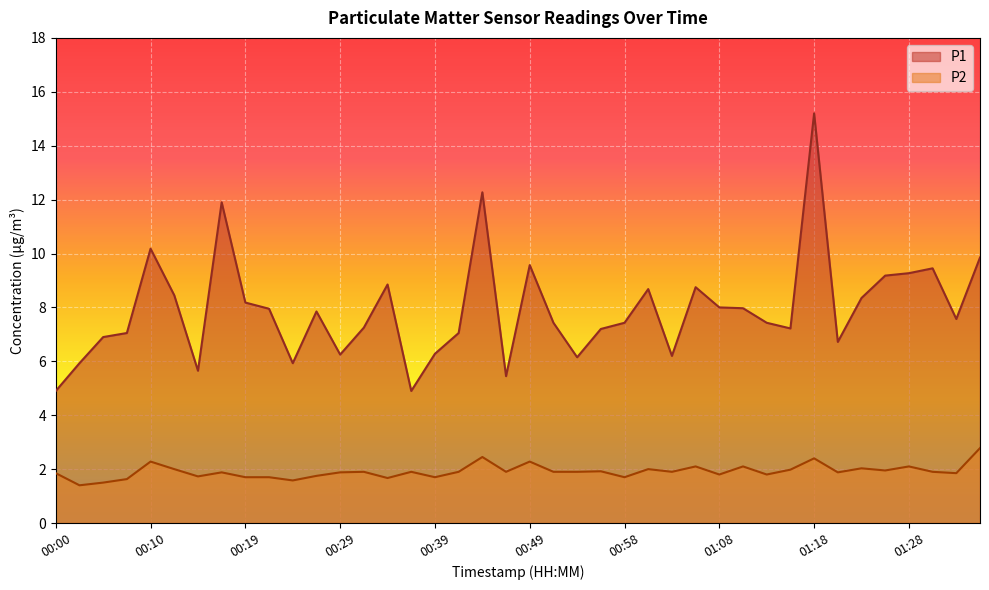

What is the maximum value for P1?

15.2